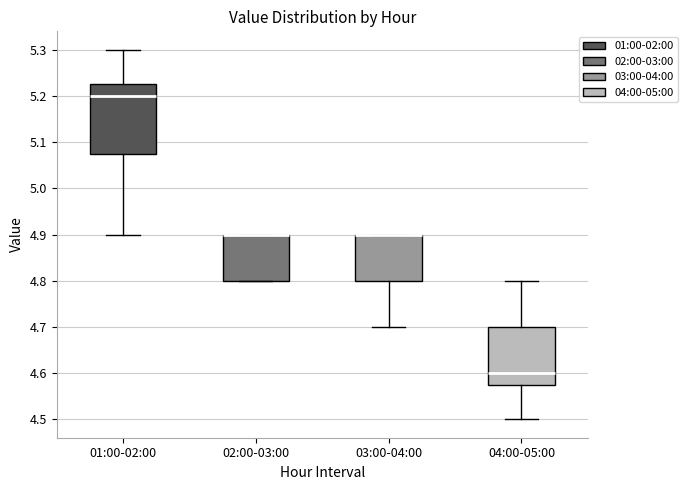

Which box is the tallest, from its lower edge to its upper edge?

01:00-02:00